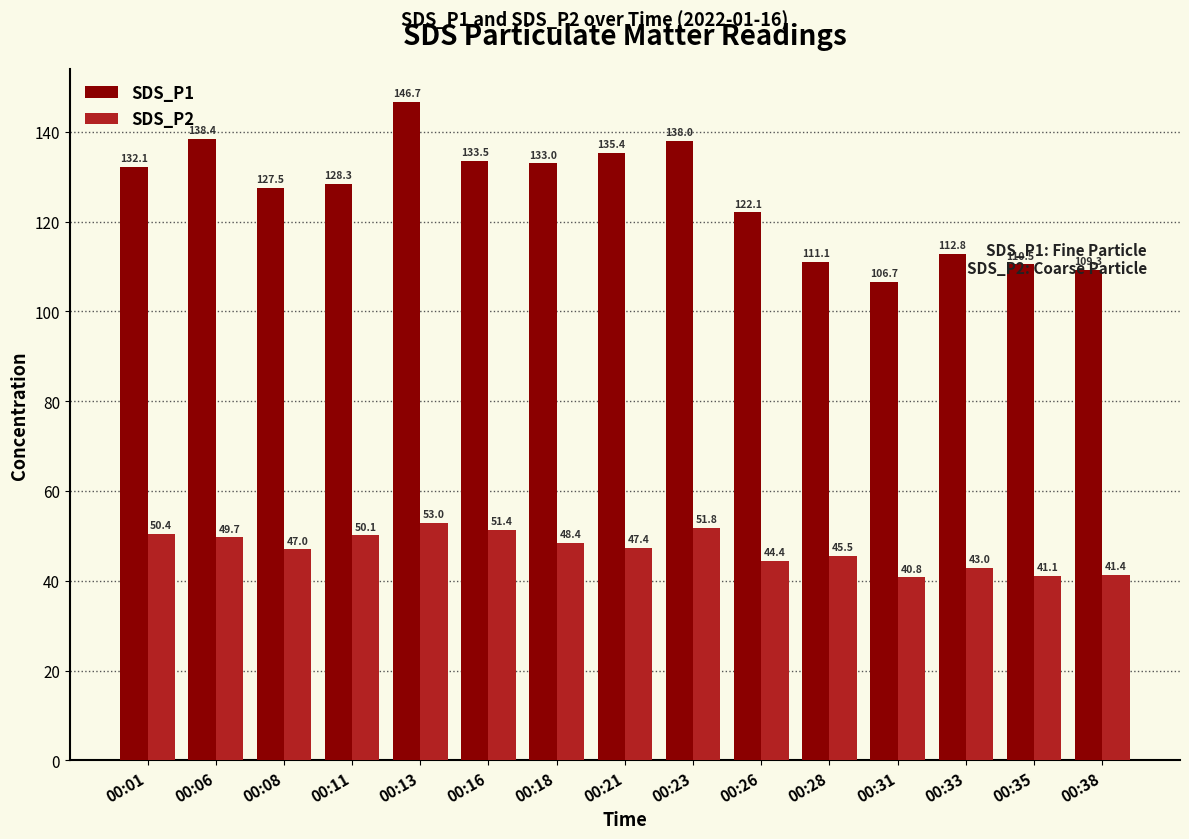

How many categories are shown in the chart?

15